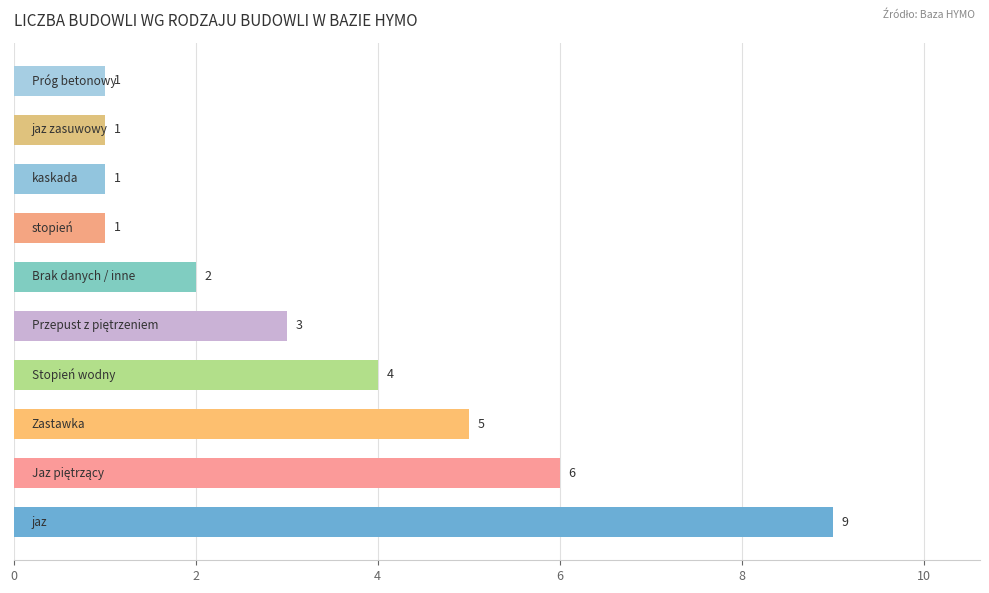

Reading bottom to top, what are all the values shown in this chart?

9	6	5	4	3	2	1	1	1	1